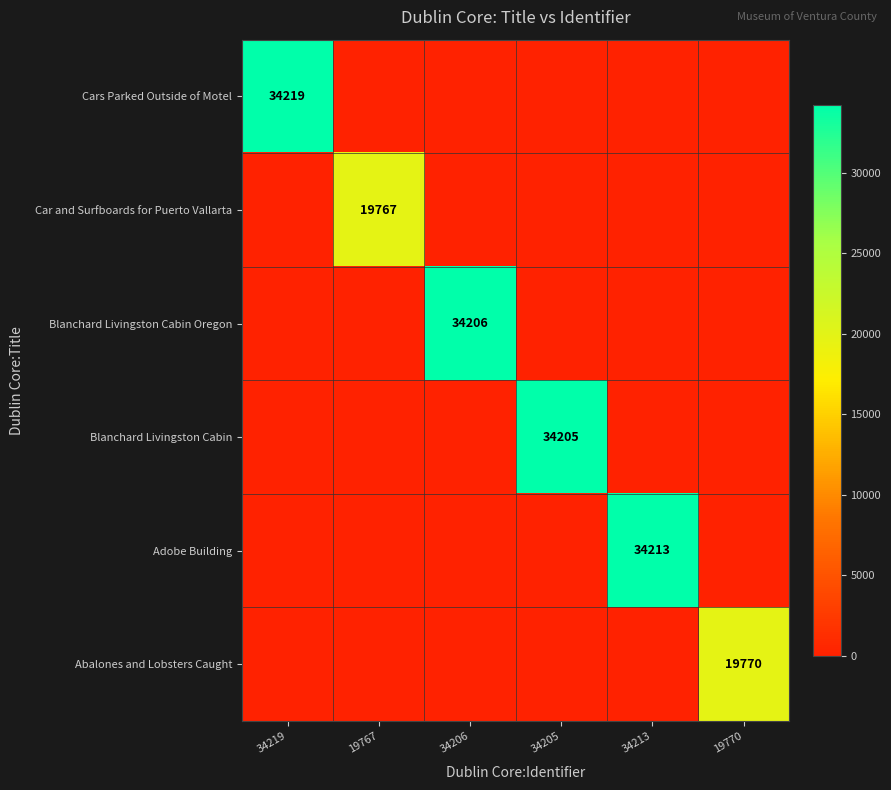

At which category is the sum across all series the highest?

34219